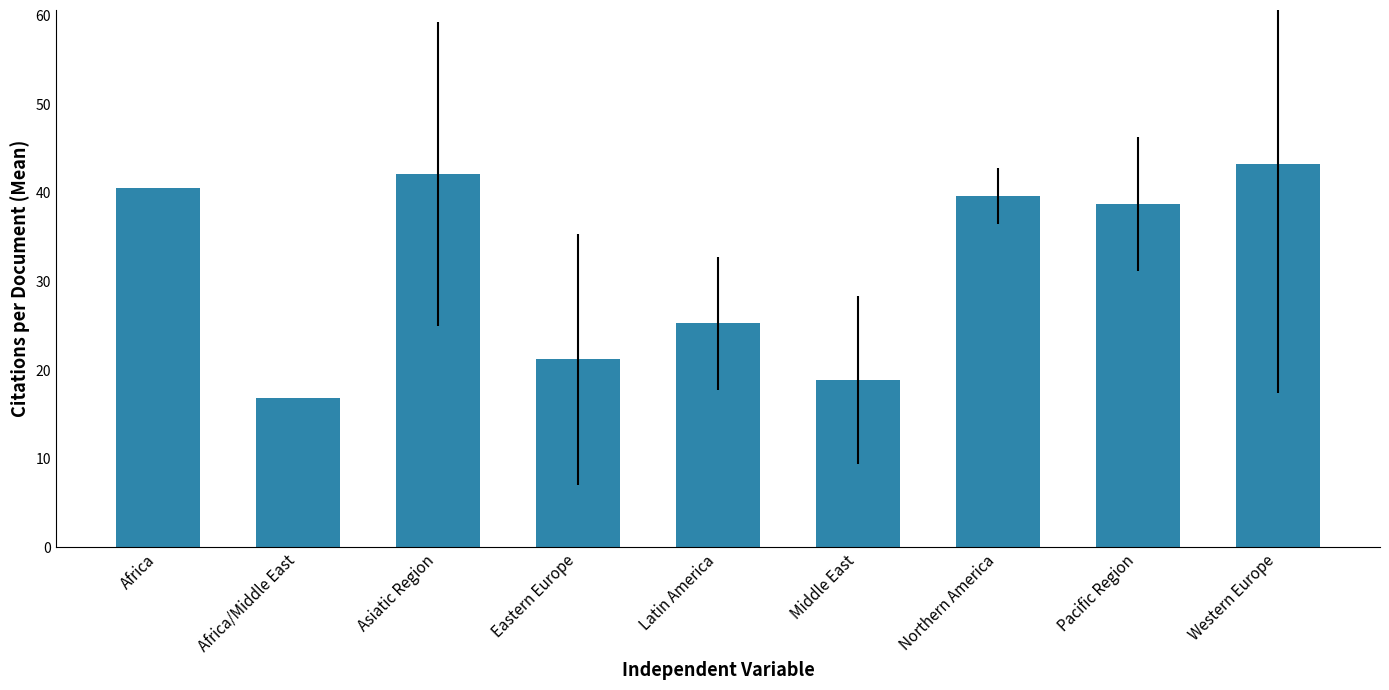

Reading left to right, list all the values displayed in this chart.

Africa=40.5	Africa/Middle East=16.8	Asiatic Region=42.1	Eastern Europe=21.2	Latin America=25.3	Middle East=18.9	Northern America=39.7	Pacific Region=38.7	Western Europe=43.3